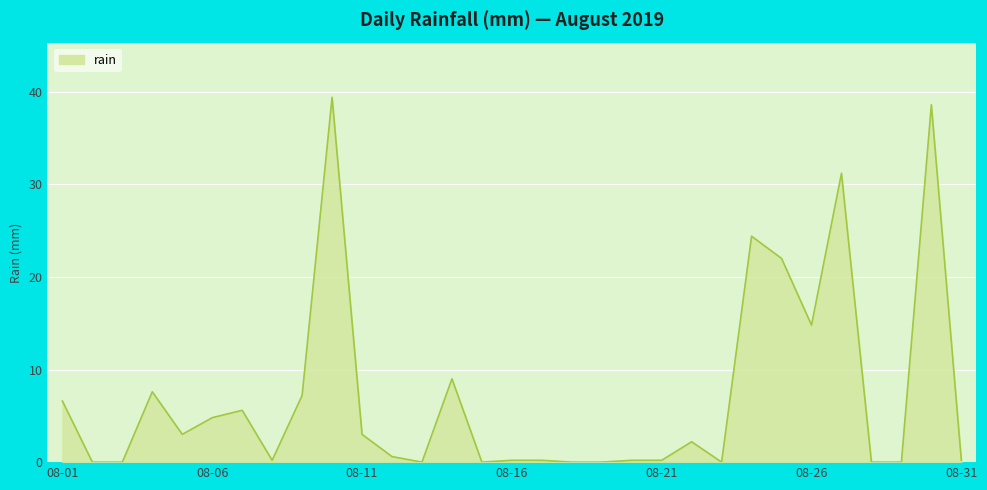

What is the greatest value displayed?

39.4